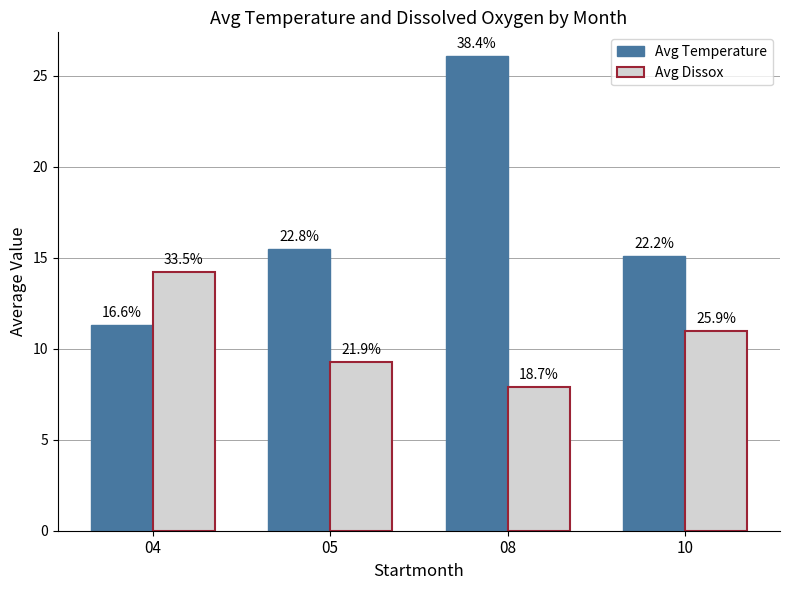

At how many categories does at least one series exceed 16?

1